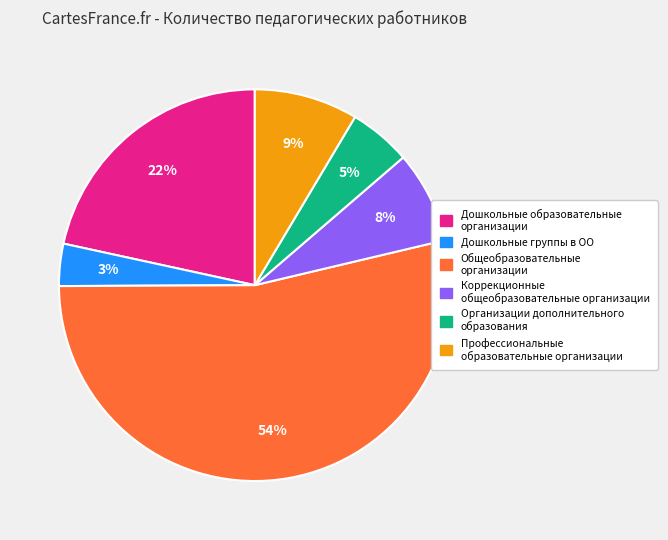

How many slices are in this pie chart?

6